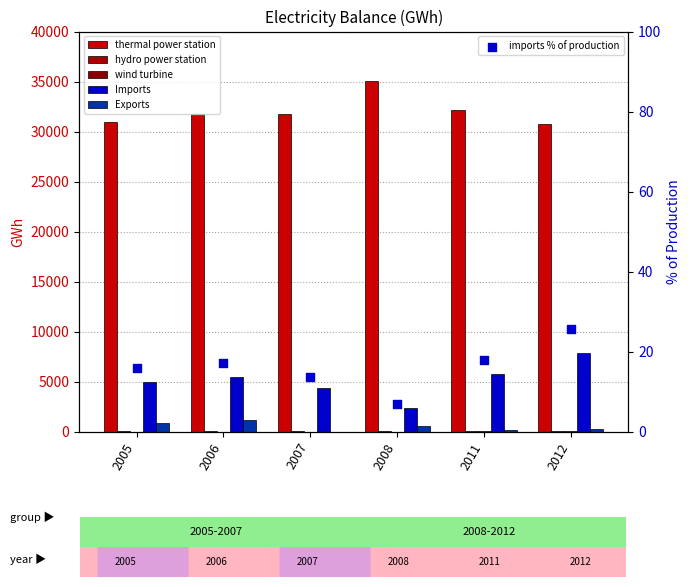

What is the total value across all series at 2011?

38107.8